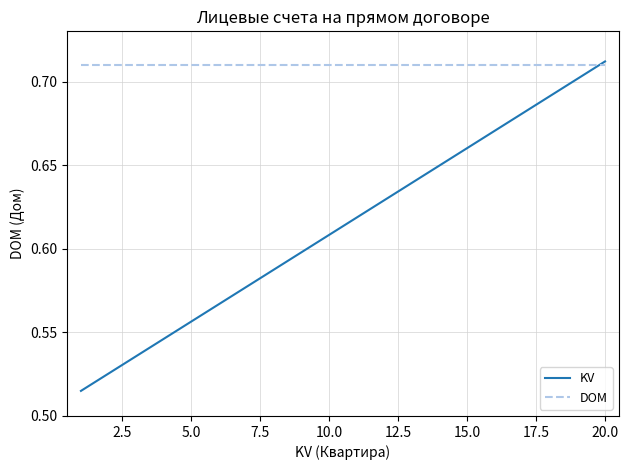

What is the lowest value of the KV series?

0.5